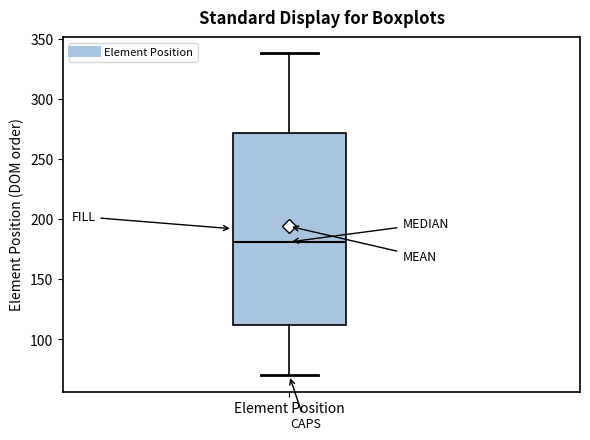

Read this box plot against the y-axis: the position of the median line, the range covered by the box, and the ends of both whiskers. The values are not printed on the chart, so give them approximately, as read against the axis.

median 180, box 110 to 270, whiskers 70 to 340